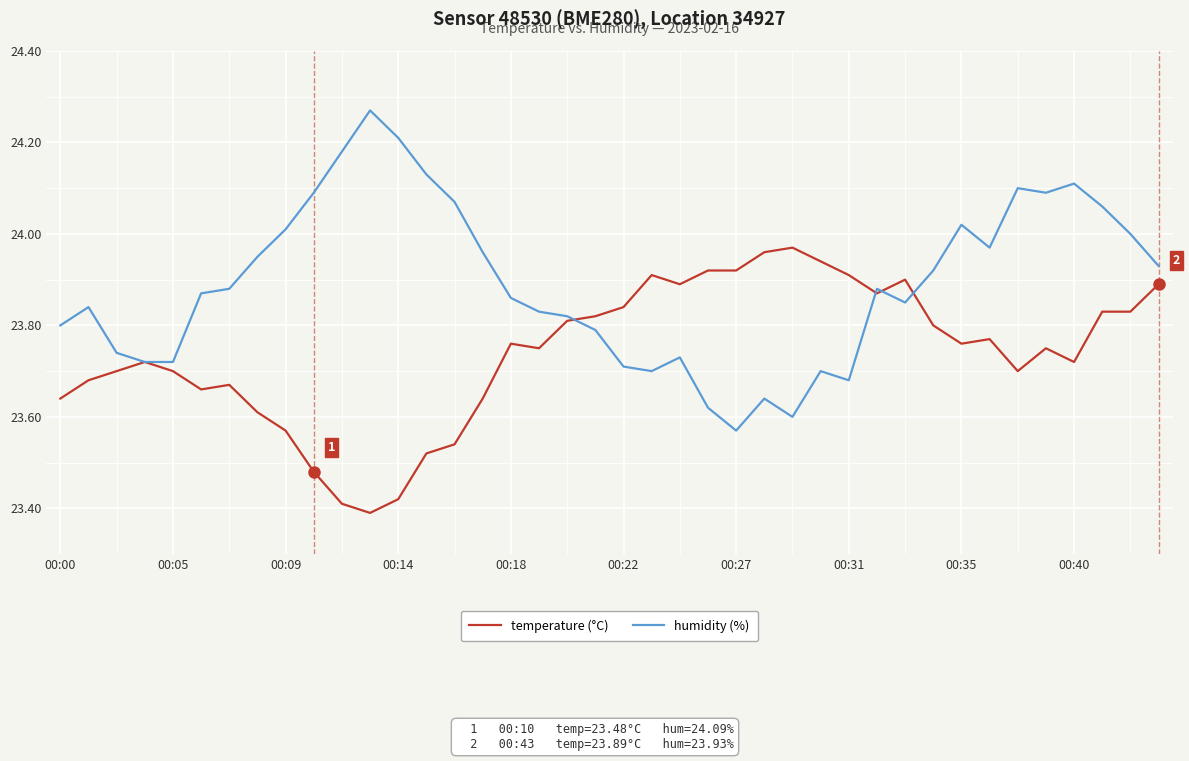

Is this an area chart (filled region under the line)?

No